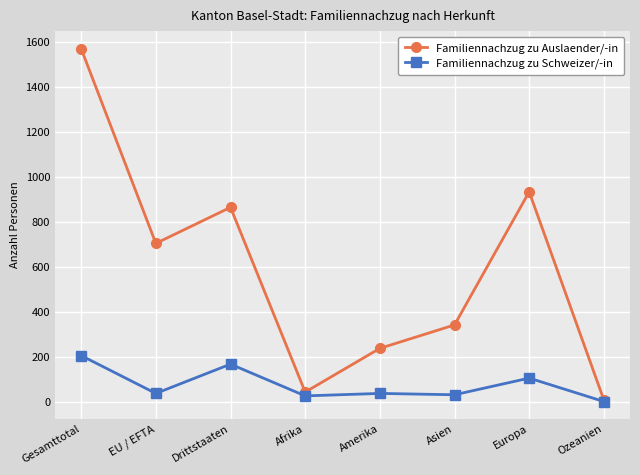

How many data points in Familiennachzug zu Schweizer/-in are less than 38?

3